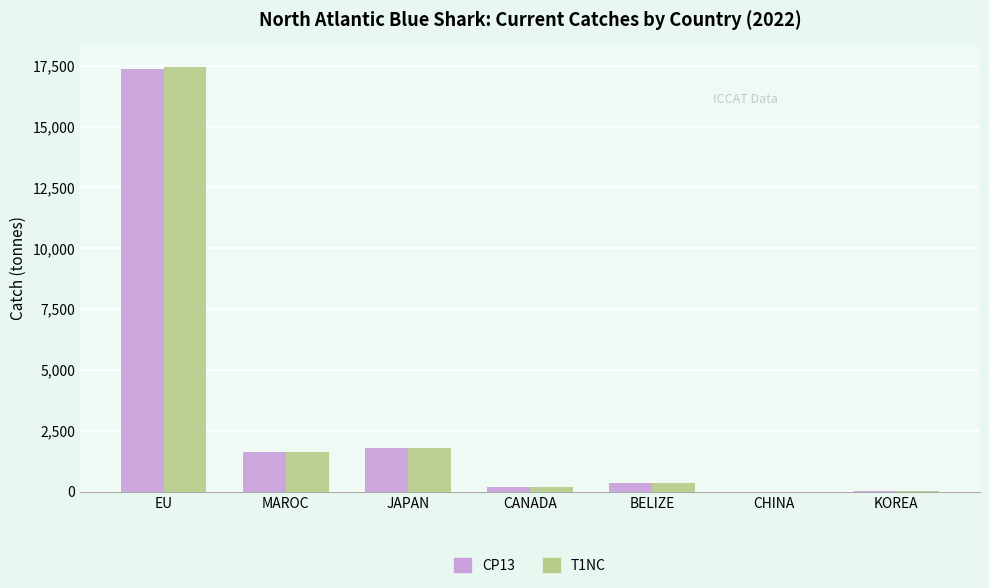

The CP13 series shows 1636.2 at MAROC. True or false?

True